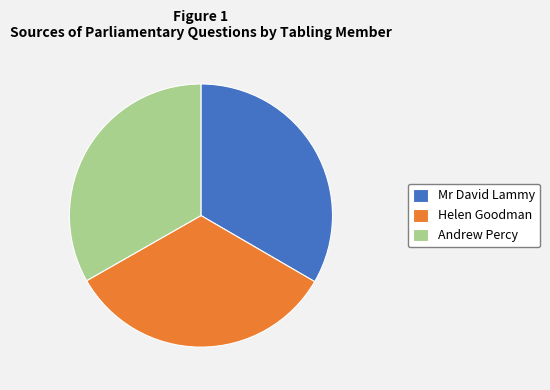

Combined, do Mr David Lammy and Helen Goodman account for over 50%?

Yes